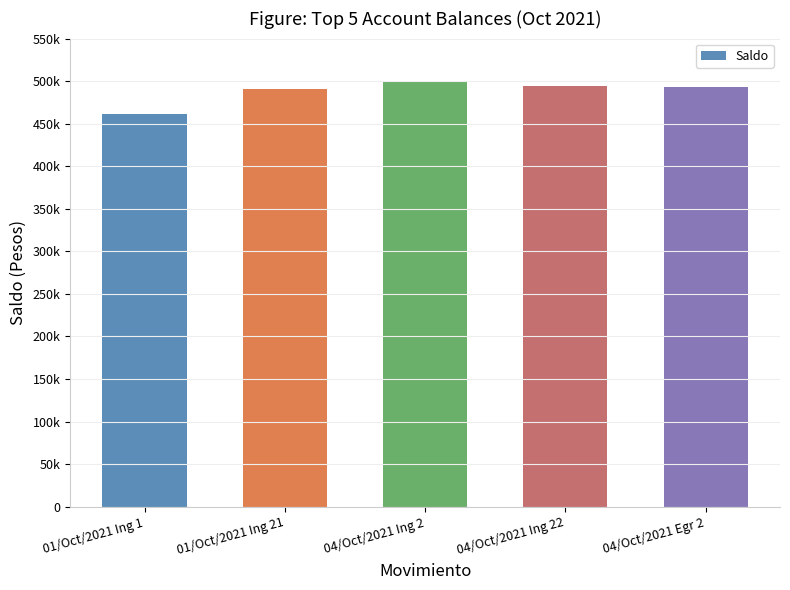

Reading left to right, extract all data points from this chart.

01/Oct/2021 Ing 1=461118.1	01/Oct/2021 Ing 21=491001.5	04/Oct/2021 Ing 2=498772.5	04/Oct/2021 Ing 22=494051.5	04/Oct/2021 Egr 2=493401.5